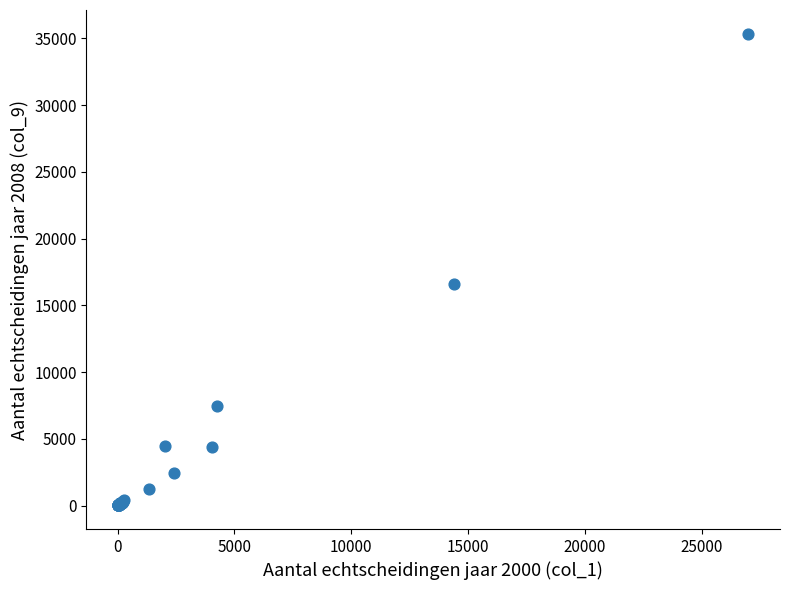

What Y value in the scatter plot is closest to 17691?

16602